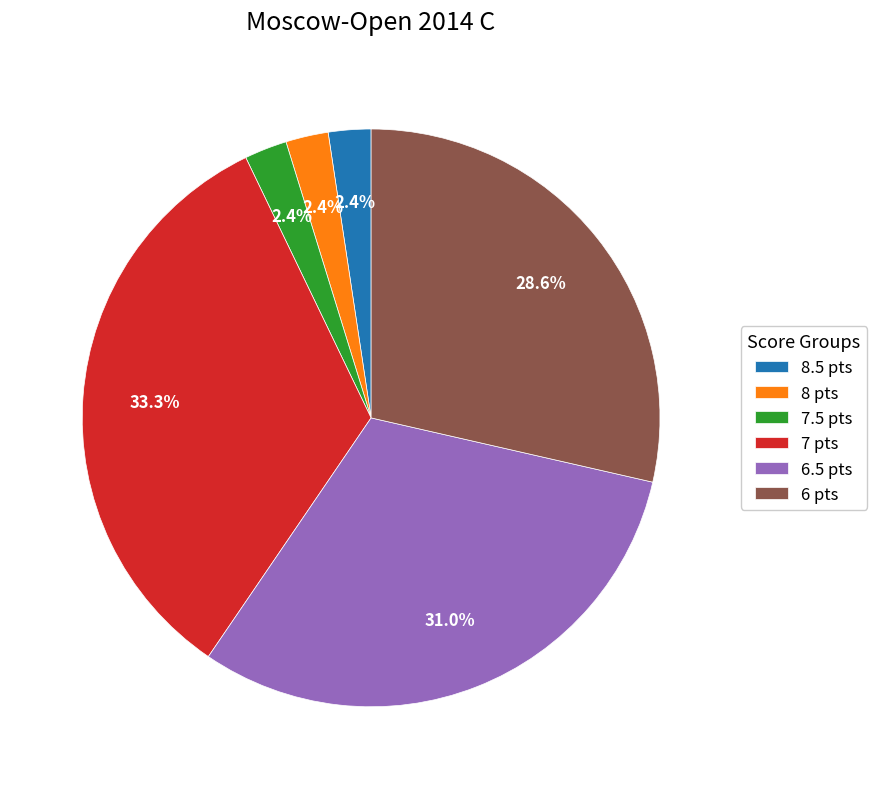

Which has a higher value, 6.5 pts or 7.5 pts?

6.5 pts